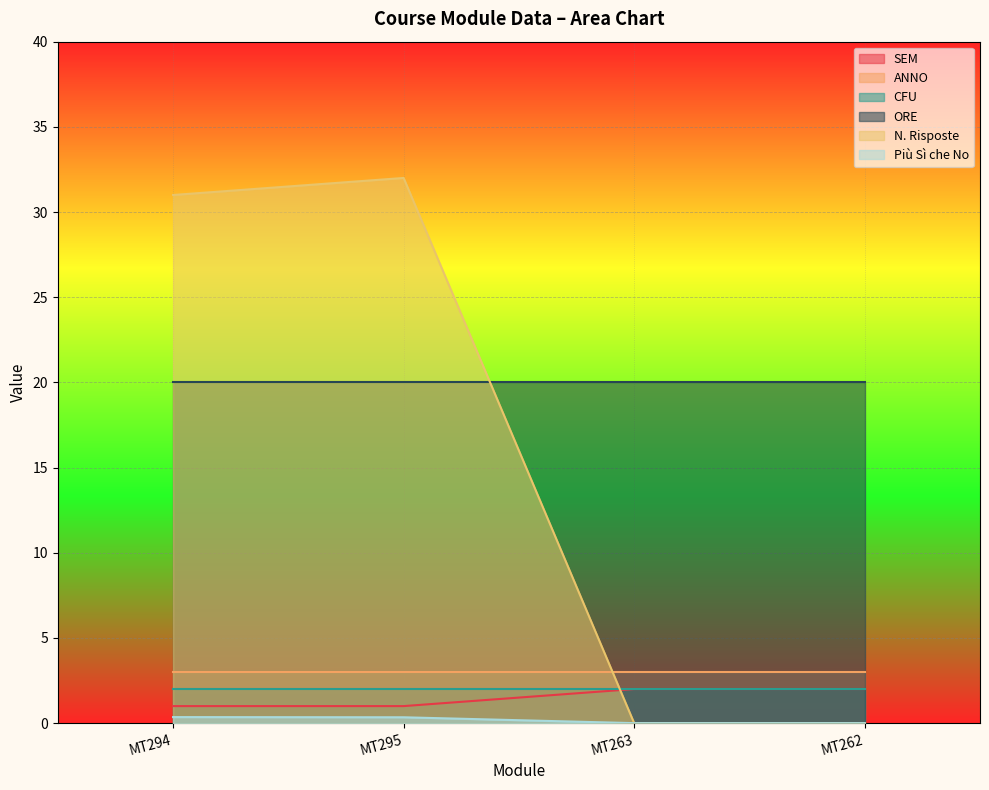

What is the label of the 3rd point from the right?

MT295